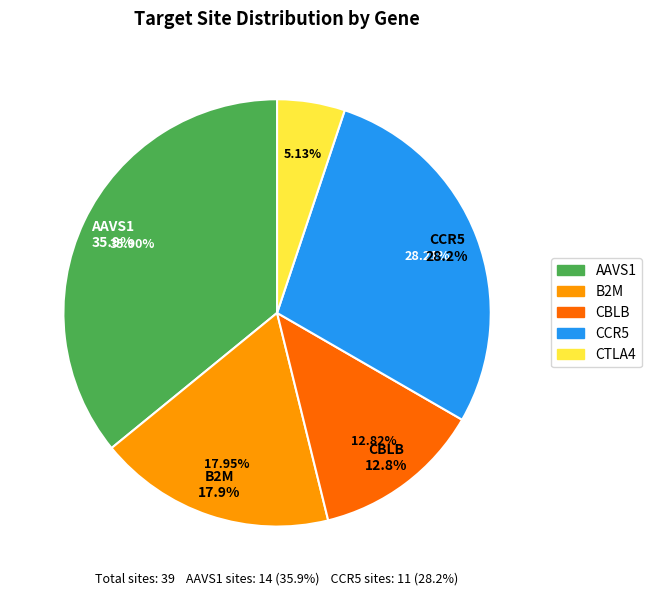

Count the number of slices in the pie.

5